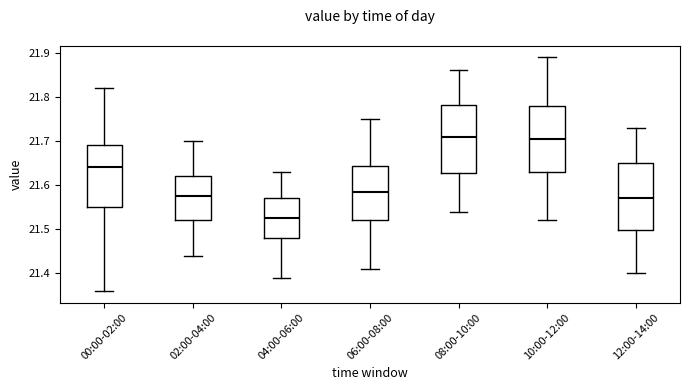

Where does the median line of the box for 02:00-04:00 sit on the y-axis? The values are not printed on the chart, so give them approximately, as read against the axis.

21.58